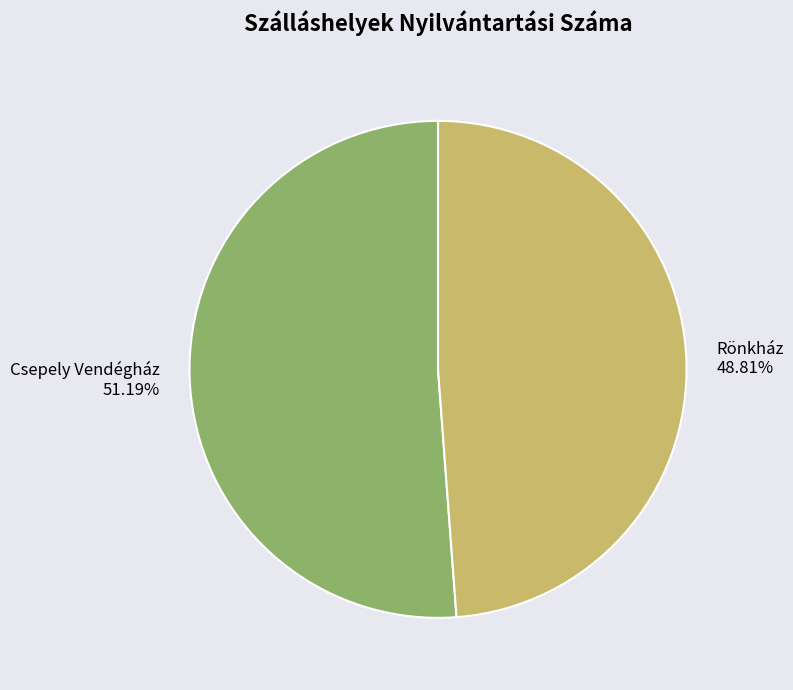

What percentage is the Csepely Vendégház slice, to the nearest percent?

51%